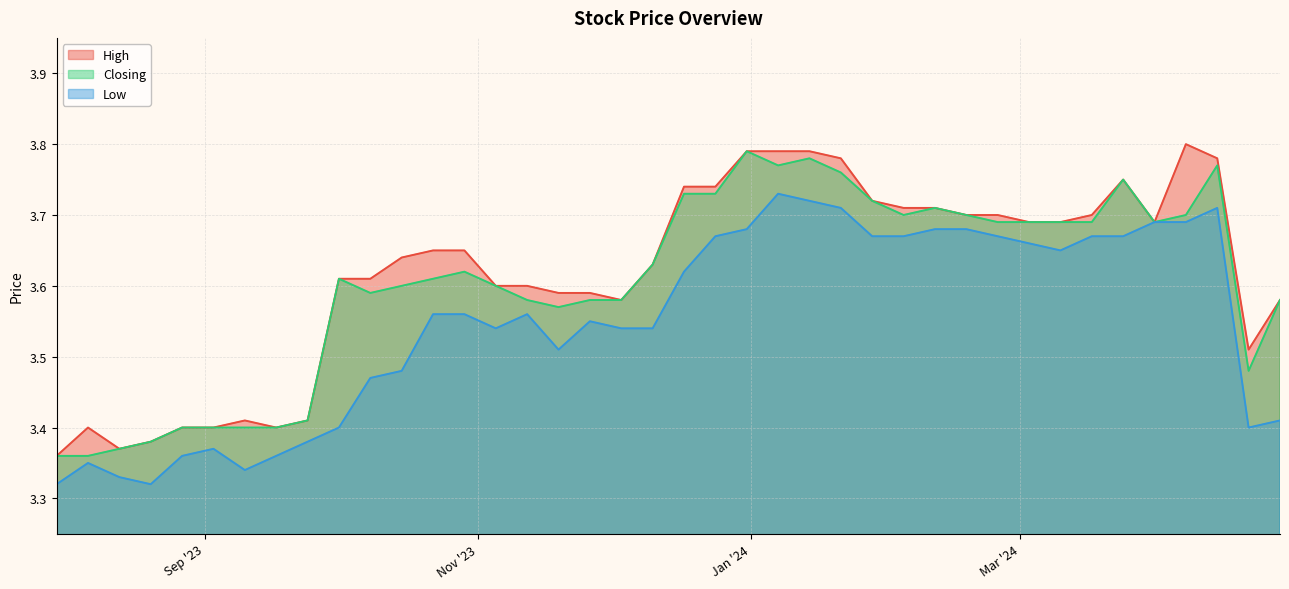

What is the difference between the maximum and minimum values in the Closing series?

0.4